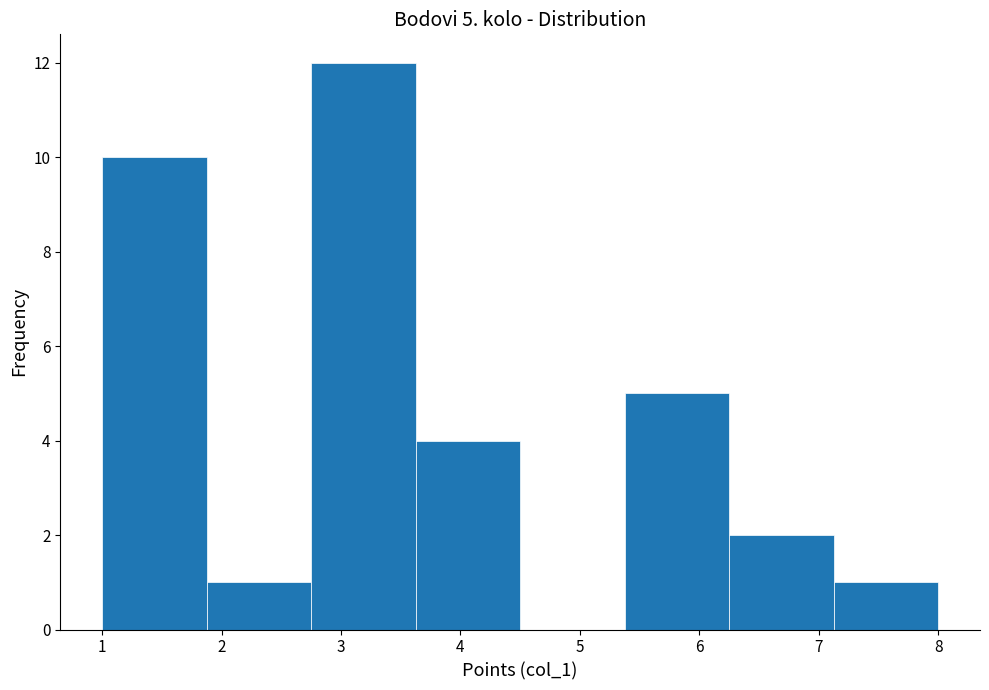

Over which range of the x-axis is the bar tallest?

2.8 to 3.6